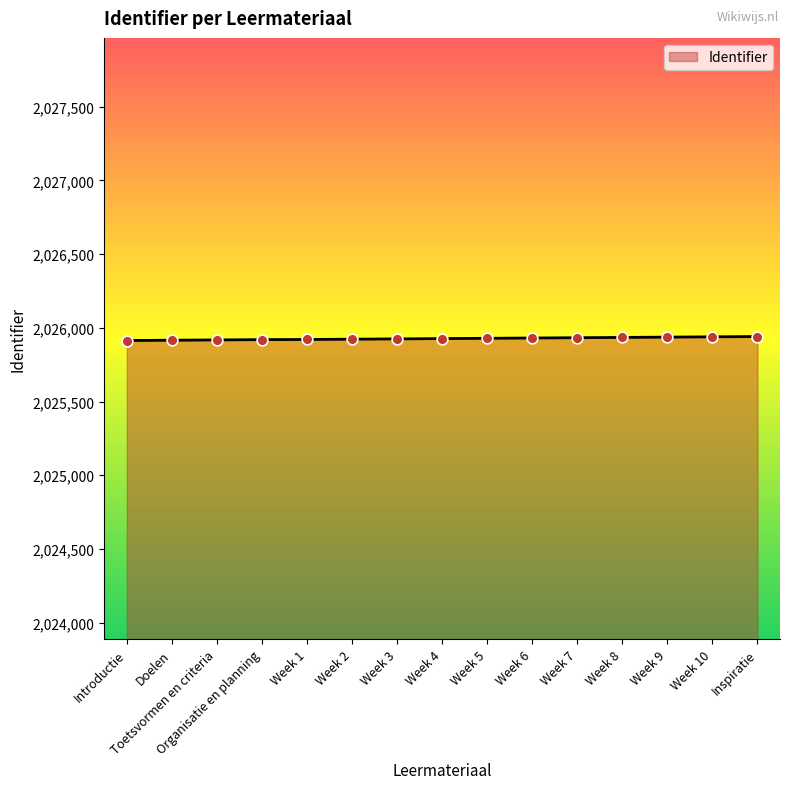

Approximately how many times larger is the value at Organisatie en planning compared to Inspiratie?

1.0